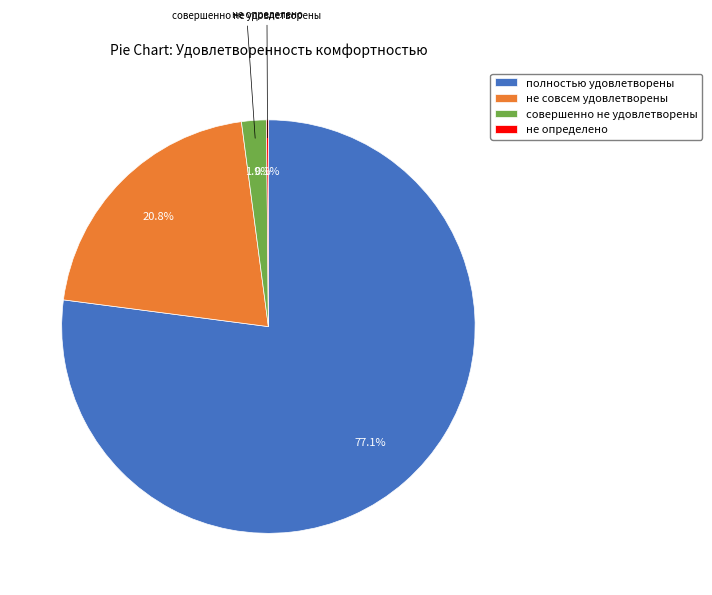

Is полностью удовлетворены the majority of the pie?

Yes